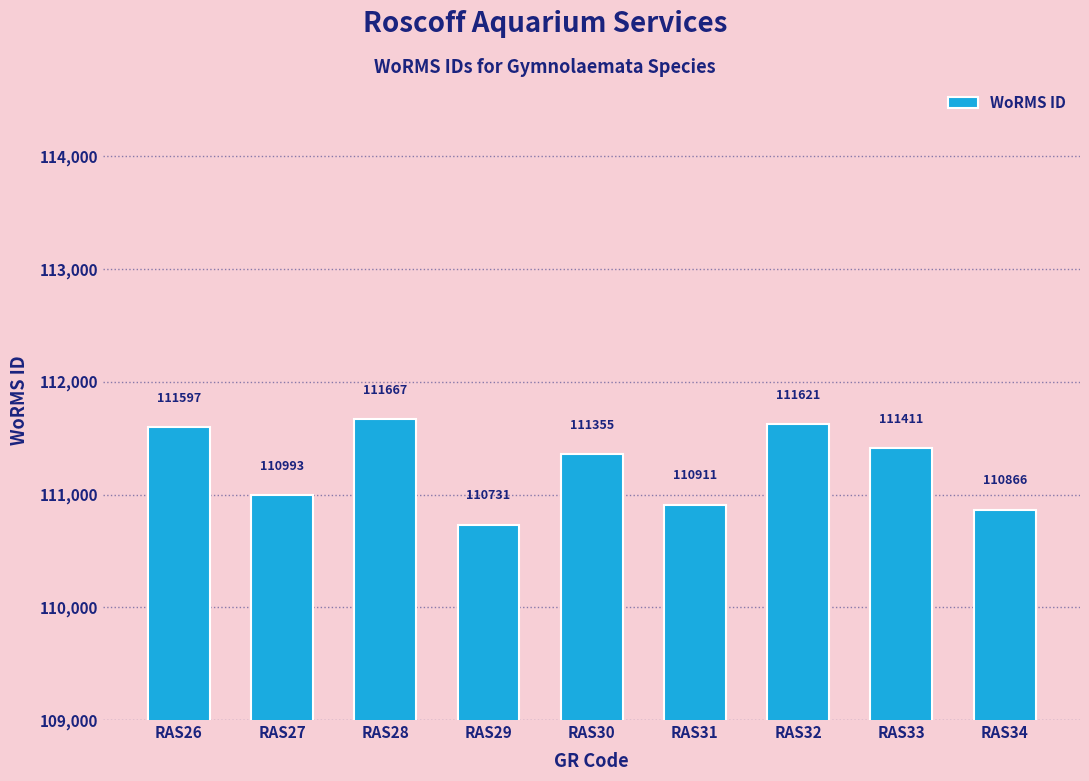

What is the difference between the maximum and minimum values?

936